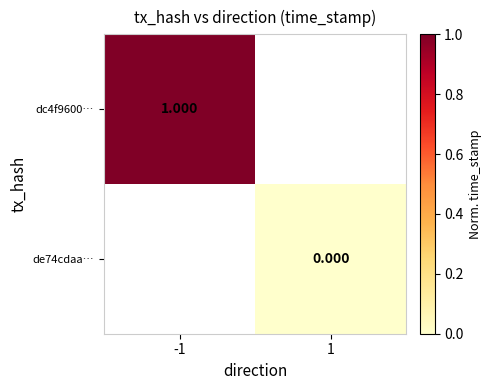

Count the number of data series in this chart.

2